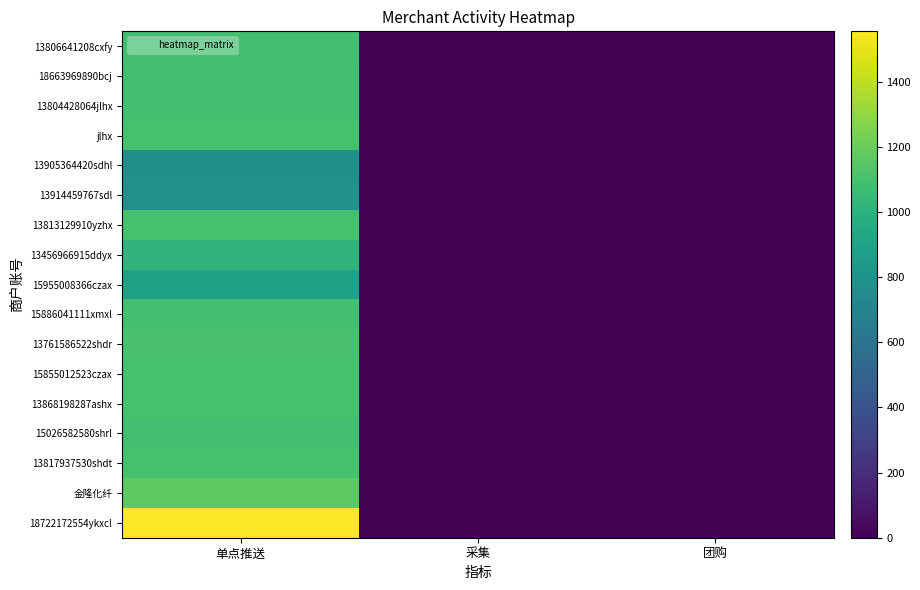

Reading left to right, extract all data points from this chart.

13806641208cxfy: 单点推送=1081	采集=8	团购=9
18663969890bcj: 单点推送=1088	采集=7	团购=9
13804428064jlhx: 单点推送=1091	采集=8	团购=9
jlhx: 单点推送=1099	采集=8	团购=9
13905364420sdhl: 单点推送=781	采集=9	团购=8
13914459767sdl: 单点推送=788	采集=7	团购=8
13813129910yzhx: 单点推送=1099	采集=9	团购=9
13456966915ddyx: 单点推送=1010	采集=10	团购=8
15955008366czax: 单点推送=891	采集=10	团购=8
15886041111xmxl: 单点推送=1096	采集=9	团购=9
13761586522shdr: 单点推送=1107	采集=9	团购=8
15855012523czax: 单点推送=1101	采集=9	团购=8
13868198287ashx: 单点推送=1103	采集=9	团购=9
15026582580shrl: 单点推送=1091	采集=9	团购=8
13817937530shdt: 单点推送=1101	采集=7	团购=9
金隆化纤: 单点推送=1169	采集=10	团购=10
18722172554ykxcl: 单点推送=1554	采集=0	团购=0